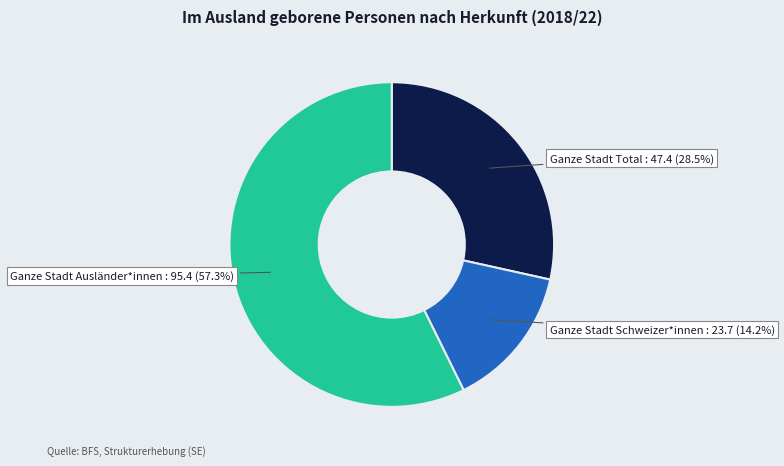

The Ganze Stadt Ausländer*innen slice represents 57% of the pie. True or false?

True